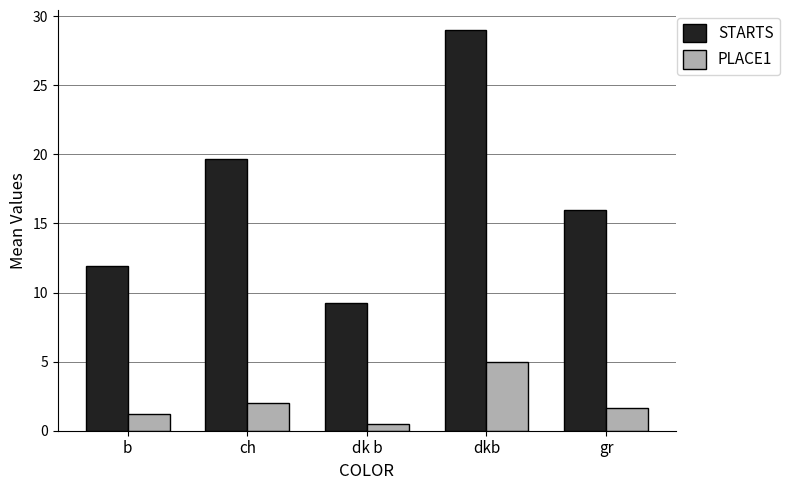

How many bars are there in each group?

2